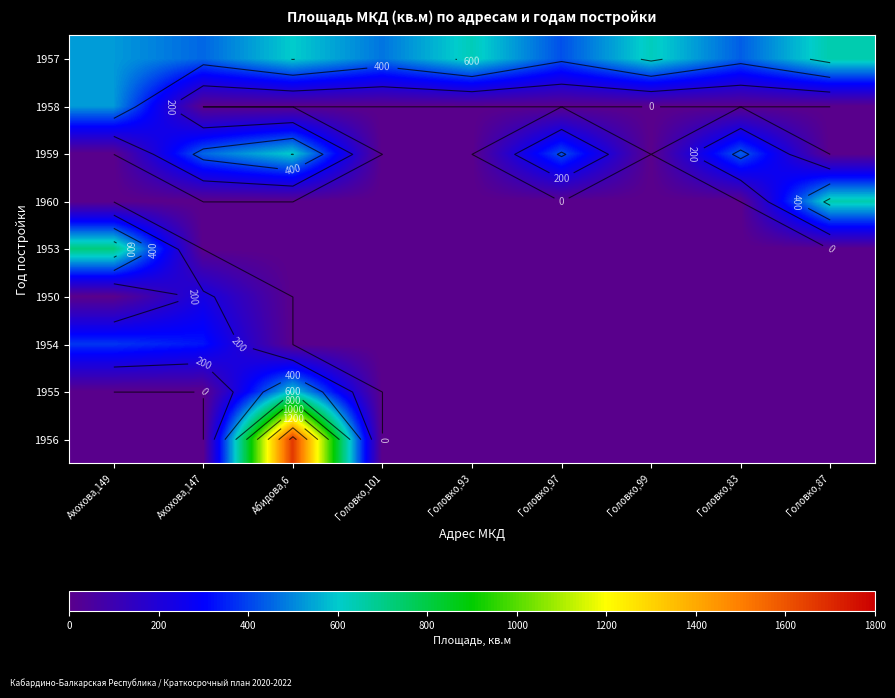

What is the difference between the maximum and minimum values in the 1957 series?

226.7